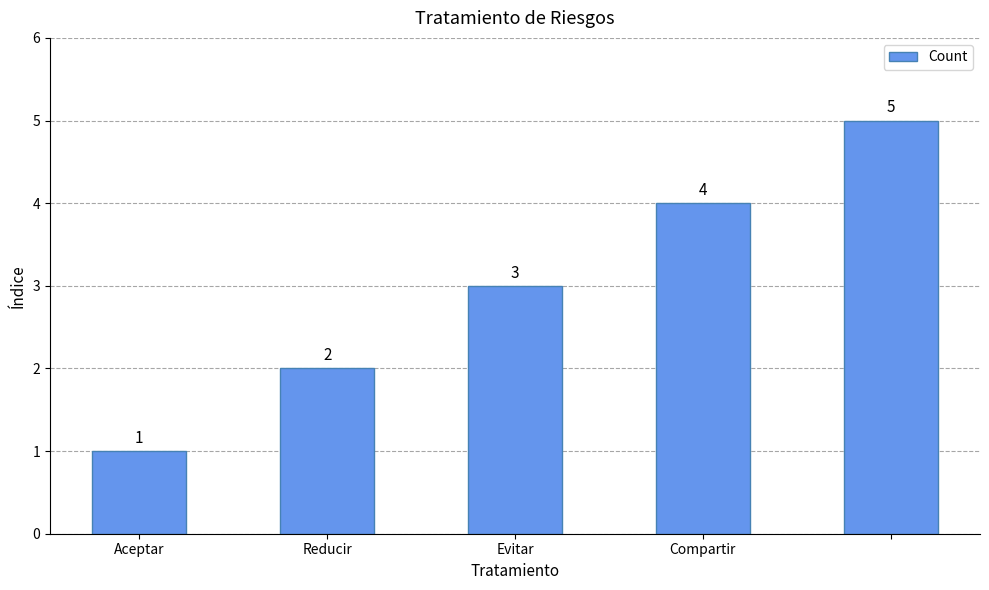

What is the greatest value displayed?

5